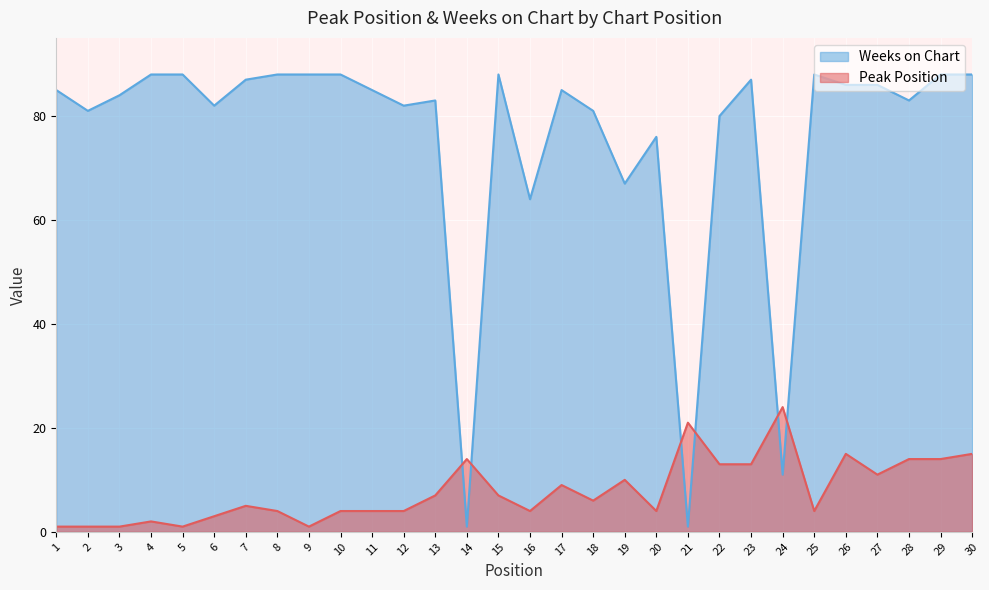

True or false: Weeks on Chart has more than 2 interior local peaks.

True